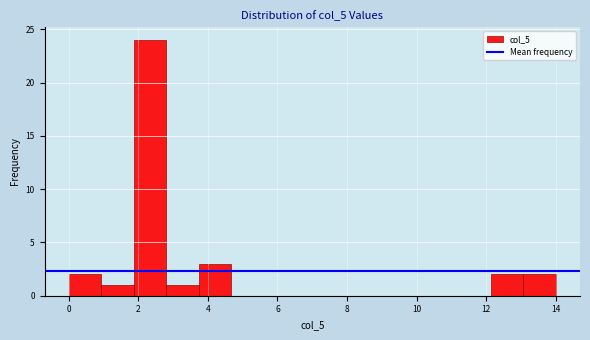

How tall is the bar that spans 1.8 to 2.8 on the x-axis? Neither the bar edges nor the heights are printed on the chart, so give them approximately, as read against the axes.

24